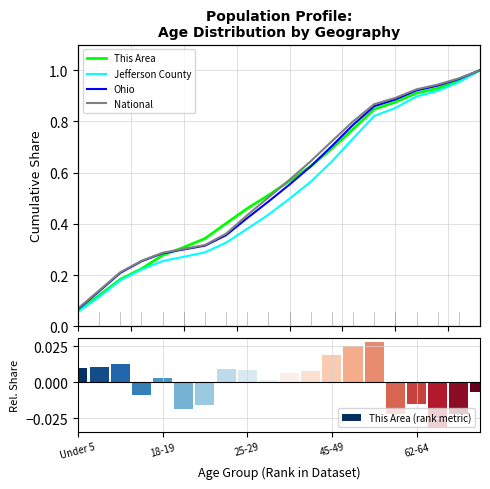

Reading left to right, transcribe all the data shown in this chart.

This Area: 0.1	0.1	0.2	0.2	0.3	0.3	0.3	0.4	0.5	0.5	0.6	0.6	0.7	0.8	0.8	0.9	0.9	0.9	1.0	1.0
Jefferson County: 0.1	0.1	0.2	0.2	0.3	0.3	0.3	0.3	0.4	0.4	0.5	0.6	0.6	0.7	0.8	0.9	0.9	0.9	1.0	1.0
Ohio: 0.1	0.1	0.2	0.3	0.3	0.3	0.3	0.4	0.4	0.5	0.6	0.6	0.7	0.8	0.9	0.9	0.9	0.9	1.0	1.0
National: 0.1	0.1	0.2	0.3	0.3	0.3	0.3	0.4	0.4	0.5	0.6	0.6	0.7	0.8	0.9	0.9	0.9	0.9	1.0	1.0
This Area (rank metric): 0.0	0.0	0.0	-0.0	0.0	-0.0	-0.0	0.0	0.0	0.0	0.0	0.0	0.0	0.0	0.0	-0.0	-0.0	-0.0	-0.0	-0.0